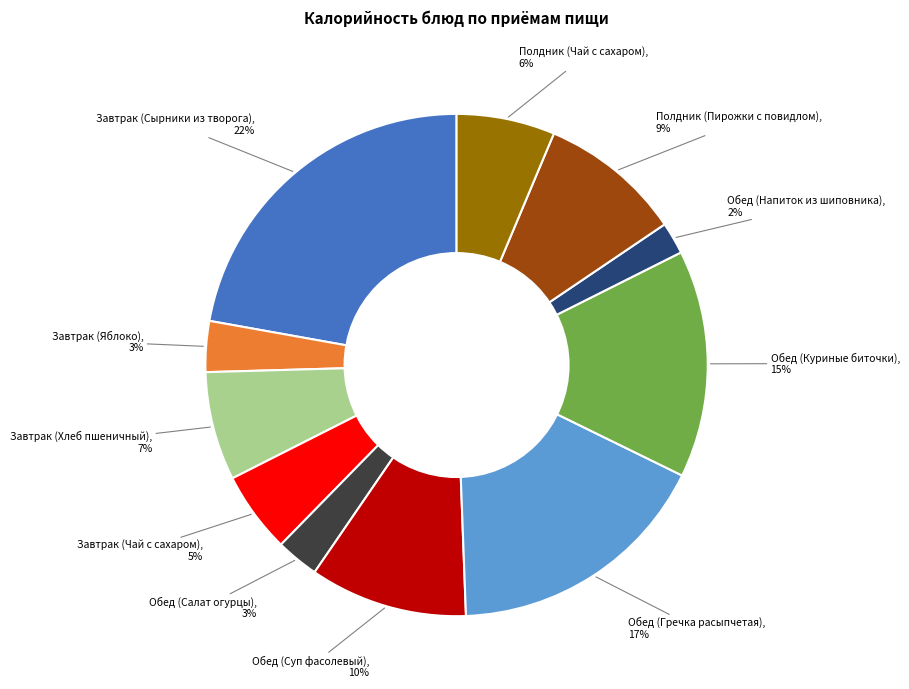

How many segments does this pie chart have?

11